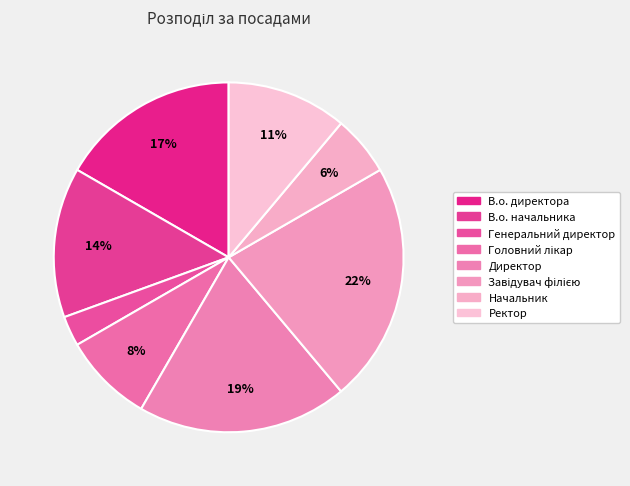

Between Ректор and Начальник, which is larger?

Ректор